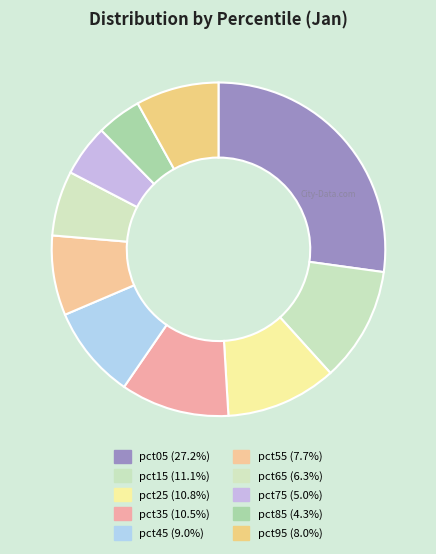

Which slice is the largest?

pct05